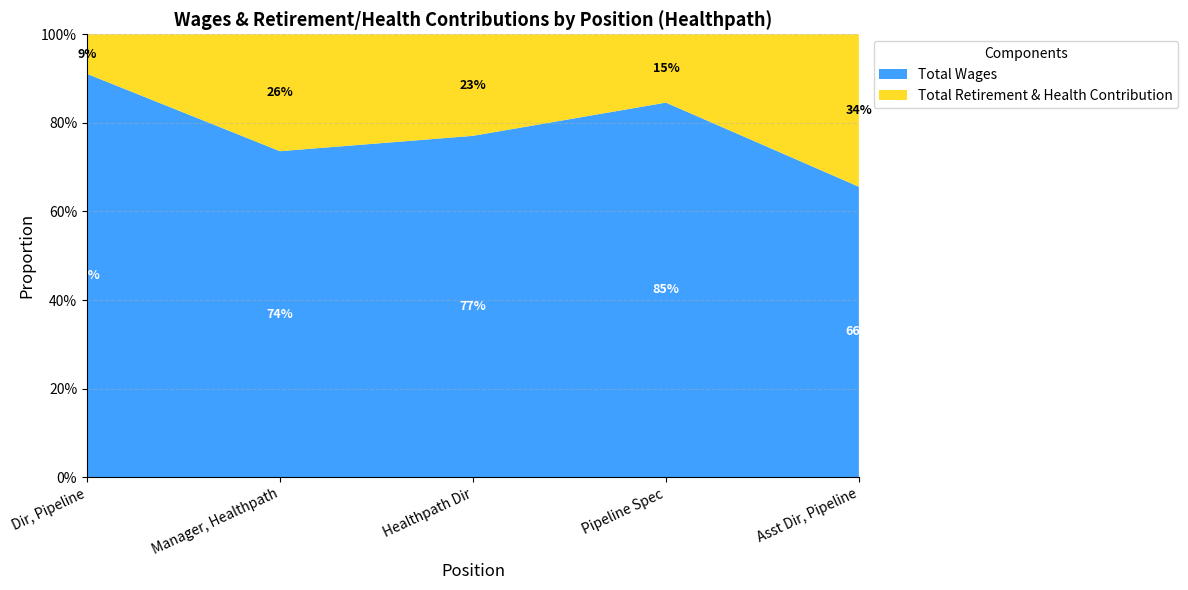

Reading left to right, extract all data points from this chart.

Total Wages: 180516	114607	103494	75806	37821
Total Retirement & Health Contribution: 17701	41090	30784	13825	19850